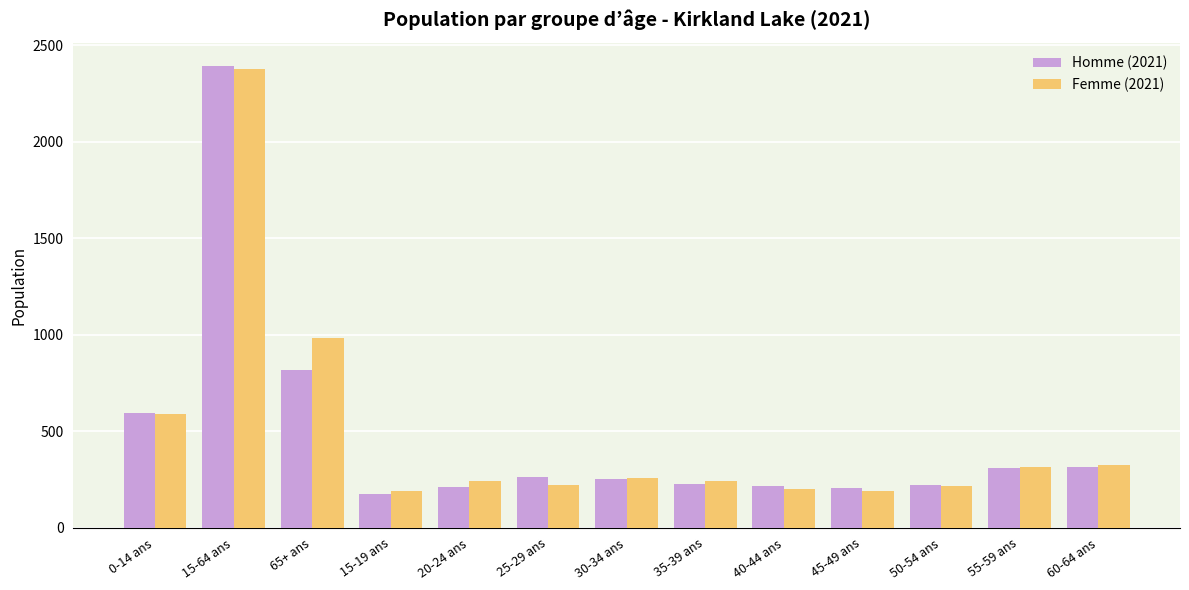

Is it true that Homme (2021) equals 175 at 15-19 ans?

True